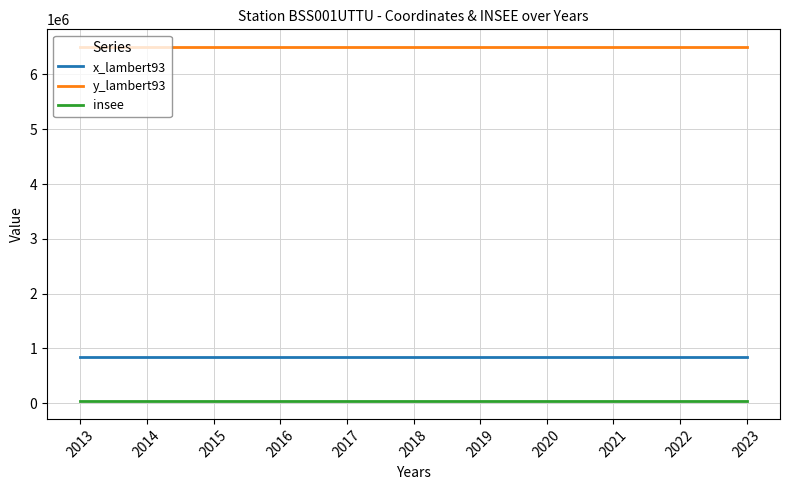

Rank the series by their maximum value, from lowest to highest.

insee, x_lambert93, y_lambert93